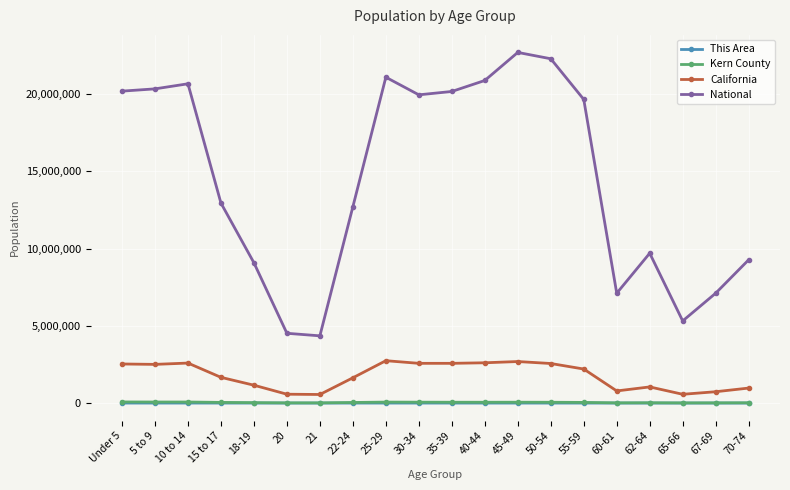

What is the difference between the maximum and second lowest values in the National series?

18189462